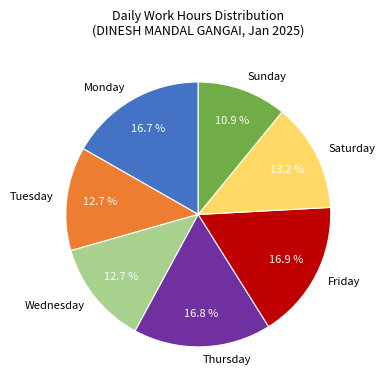

Between Saturday and Thursday, which is larger?

Thursday